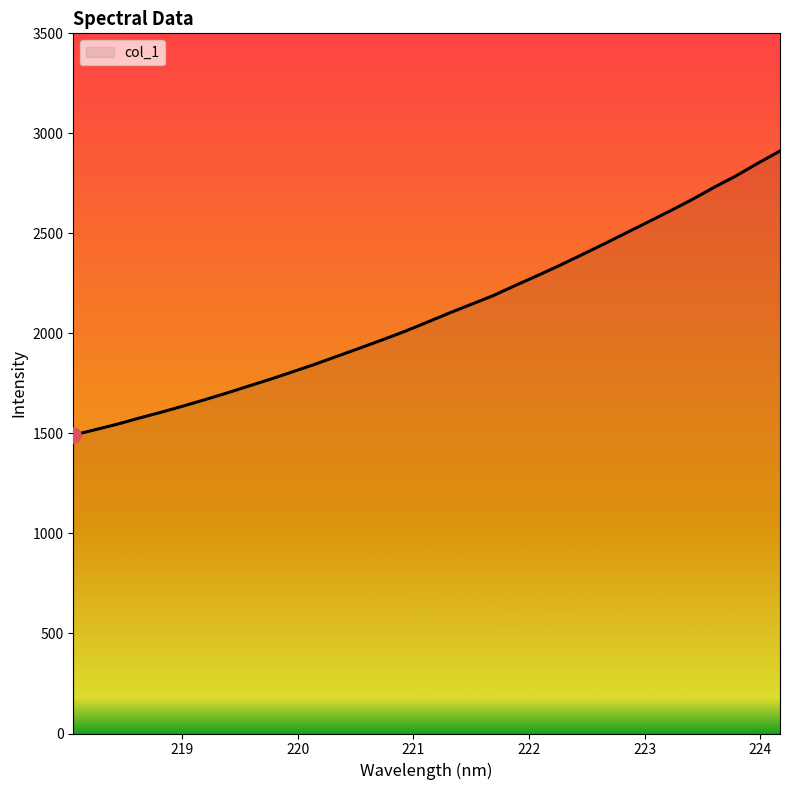

What is the difference between the maximum and minimum values?

1420.3